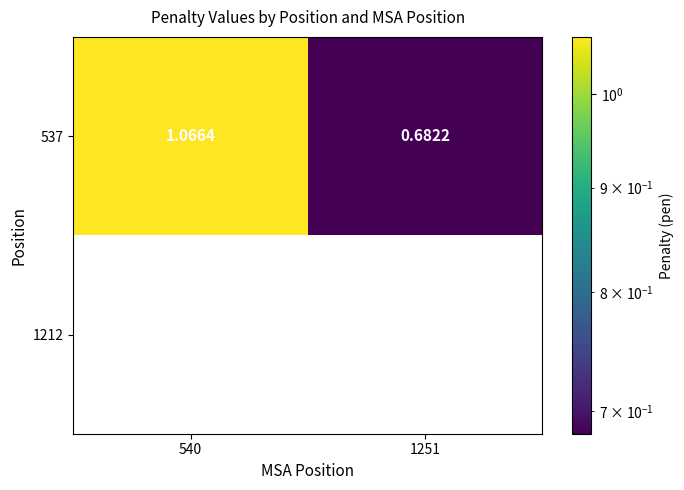

At which category is the sum across all series the highest?

540